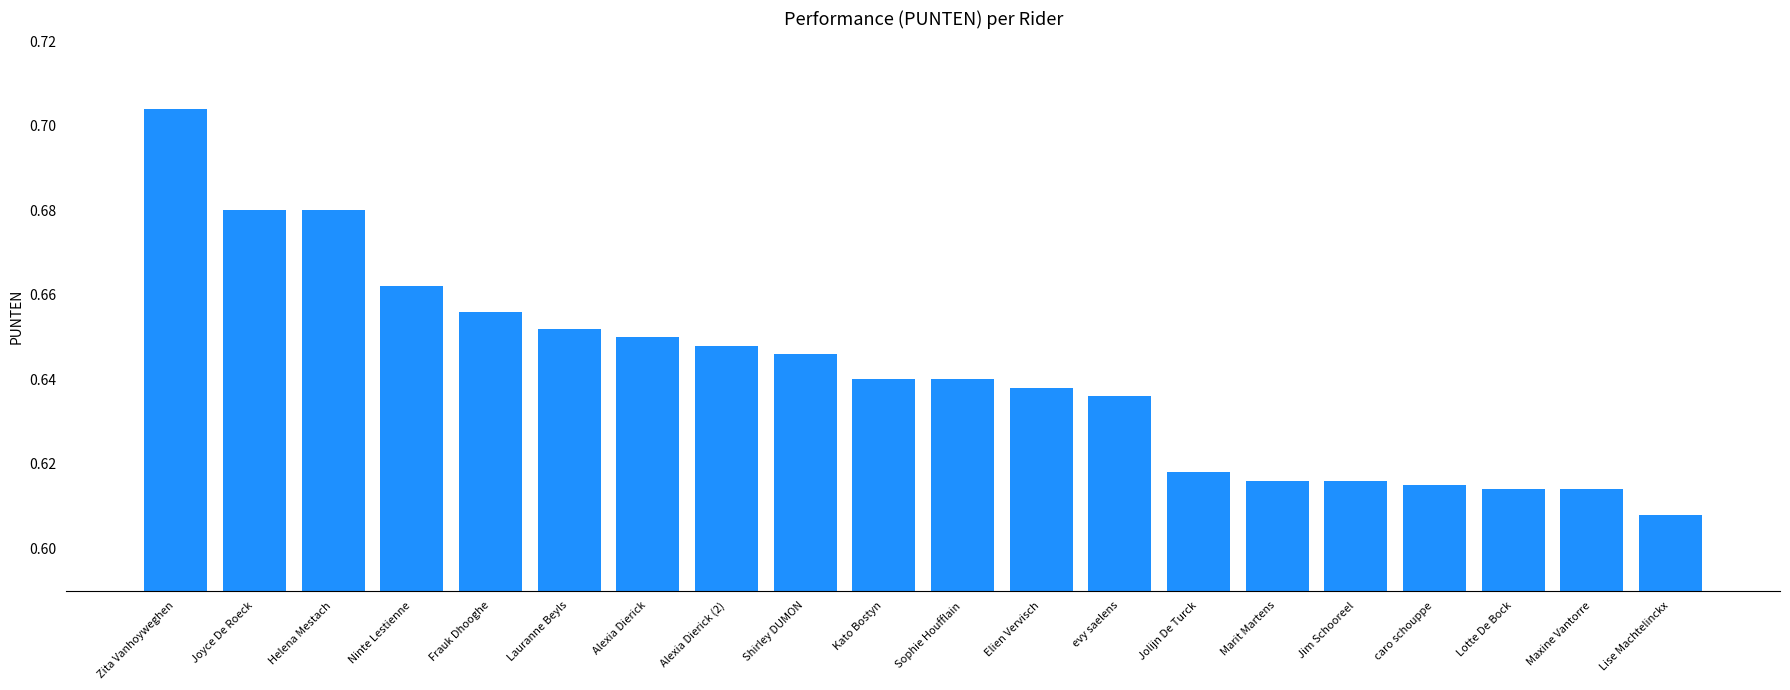

Which label corresponds to the largest value in the chart?

Zita Vanhoyweghen